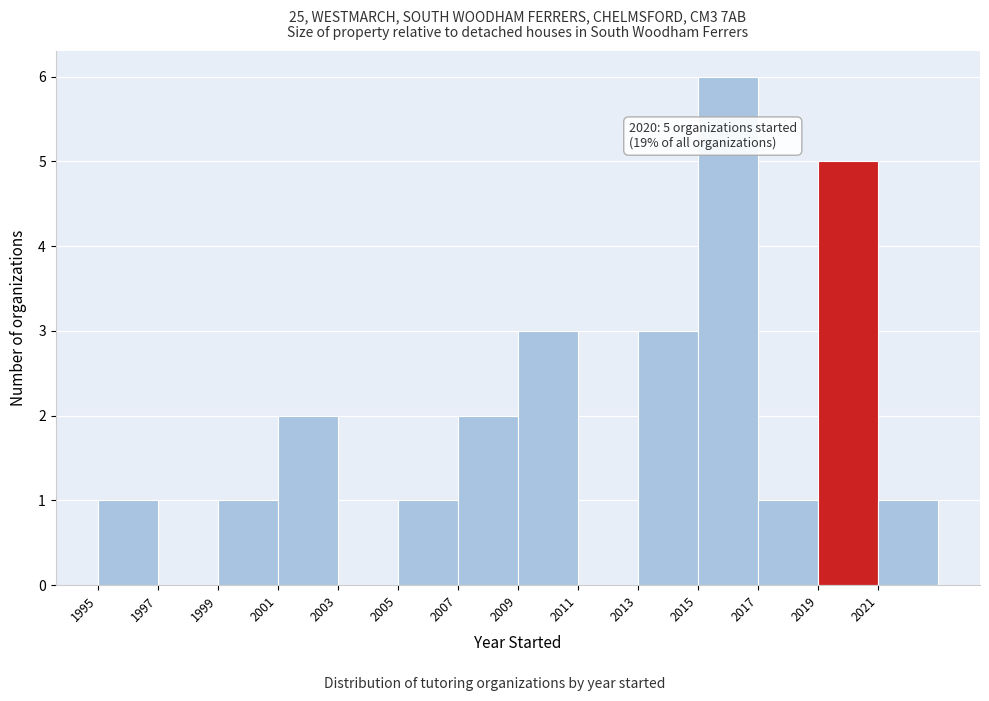

Which range on the x-axis has the tallest bar?

2015 to 2017